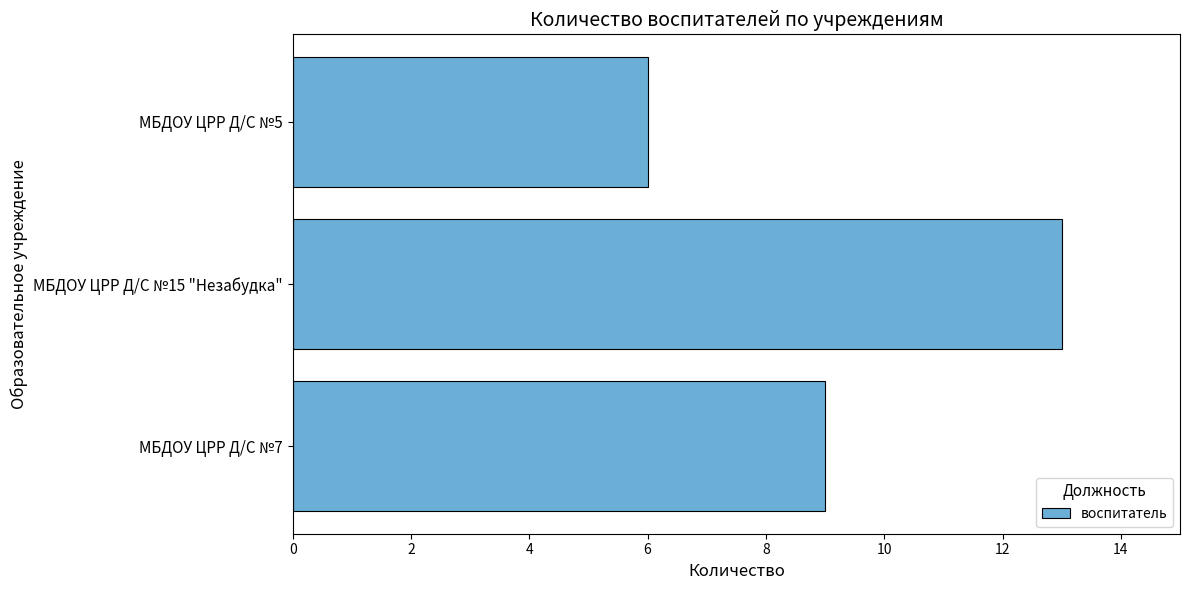

Are the bars grouped side by side (vs. stacked)?

No